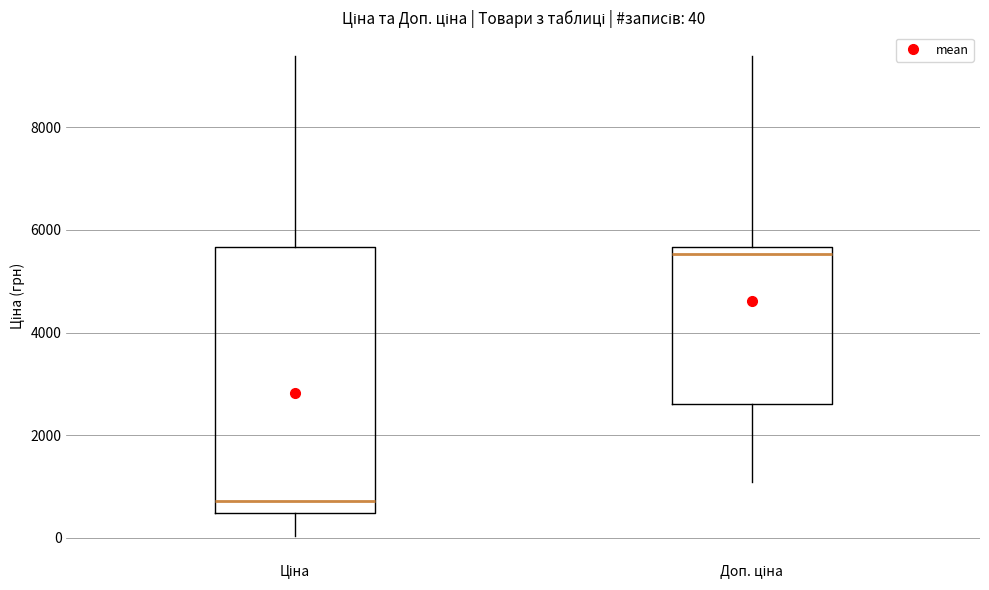

Which box is the tallest, from its lower edge to its upper edge?

Ціна